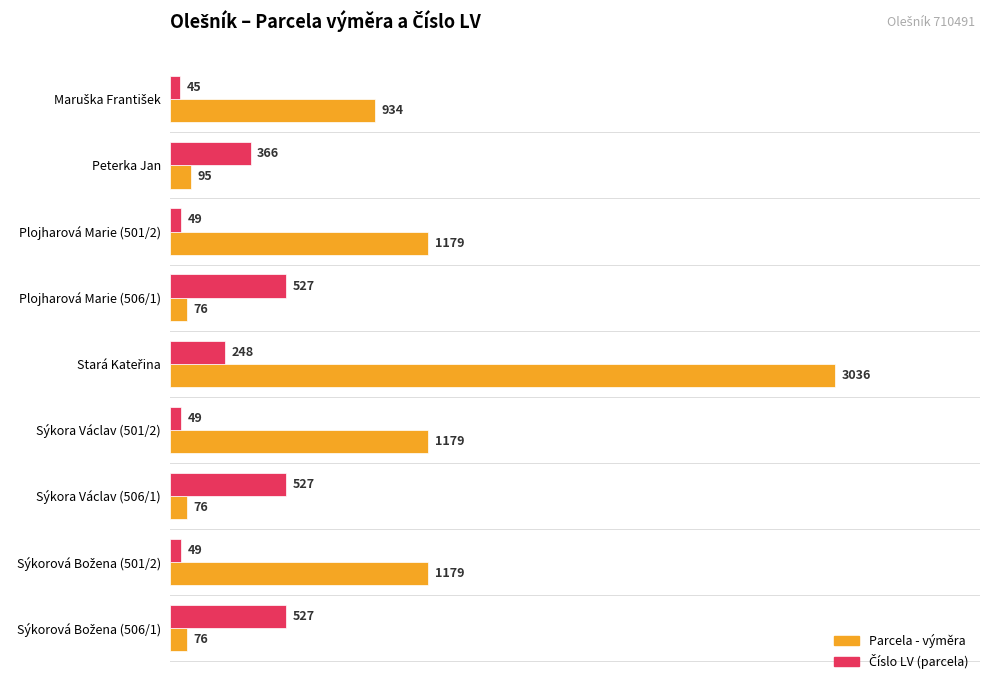

What is the maximum value shown in the chart?

3036